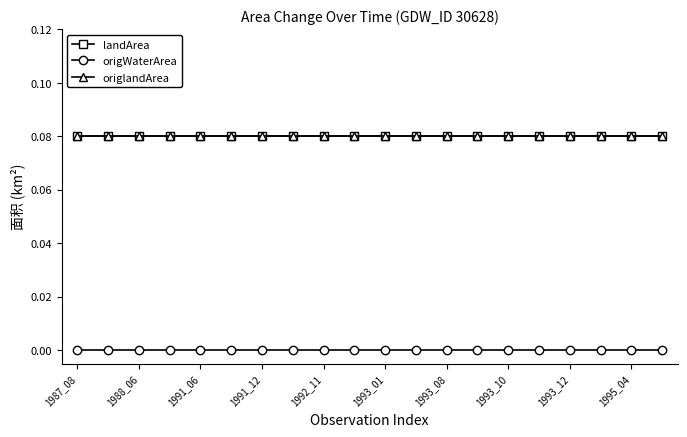

Where is origlandArea nearest to the value 0?

1987_08